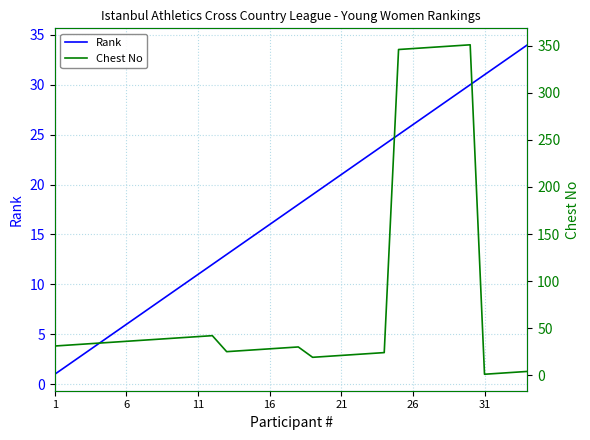

What is the sum of all Chest No values?

2833